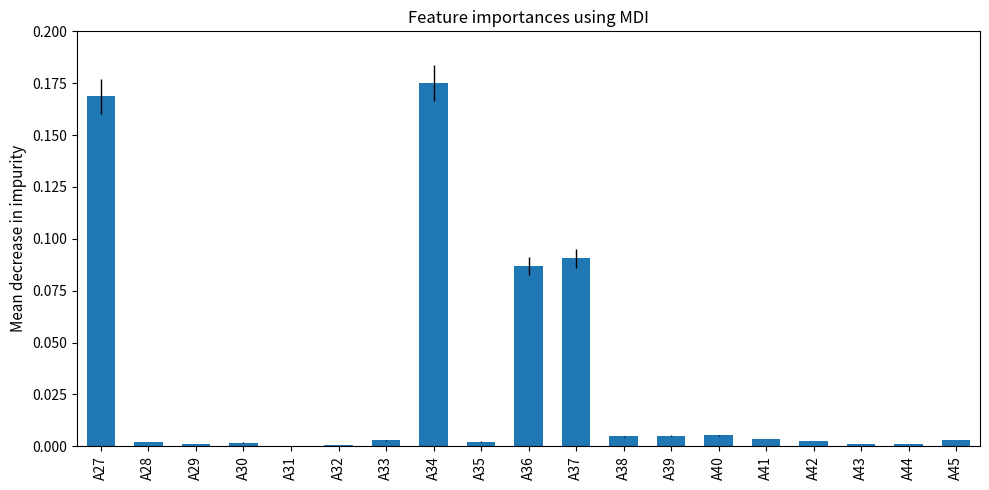

Count the number of data series in this chart.

1